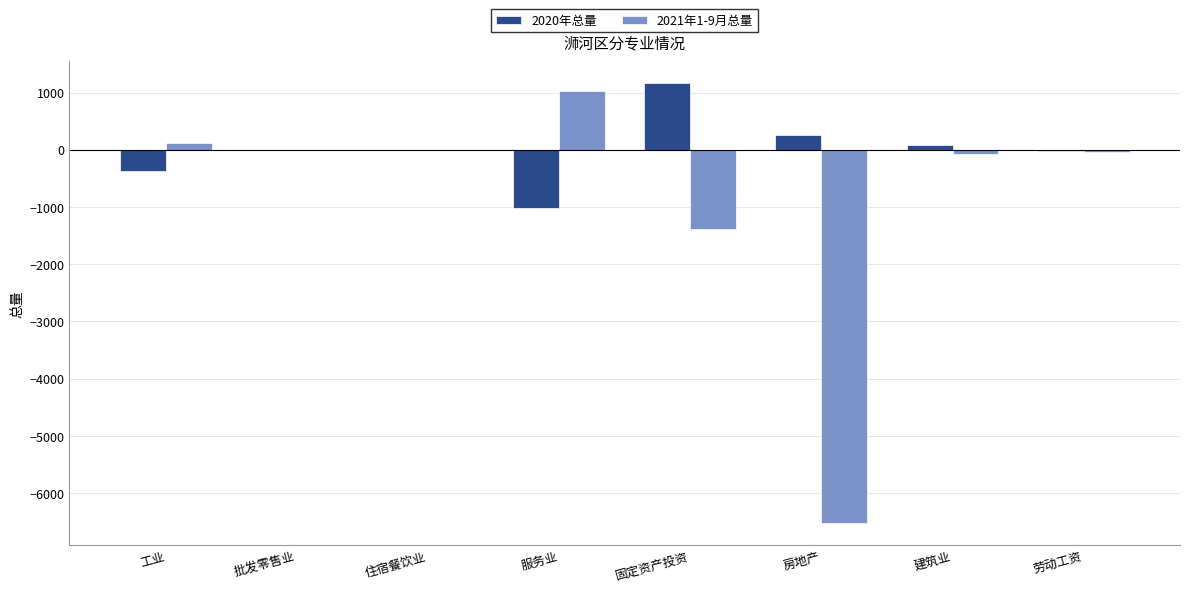

At which label does 2021年1-9月总量 reach its peak?

服务业